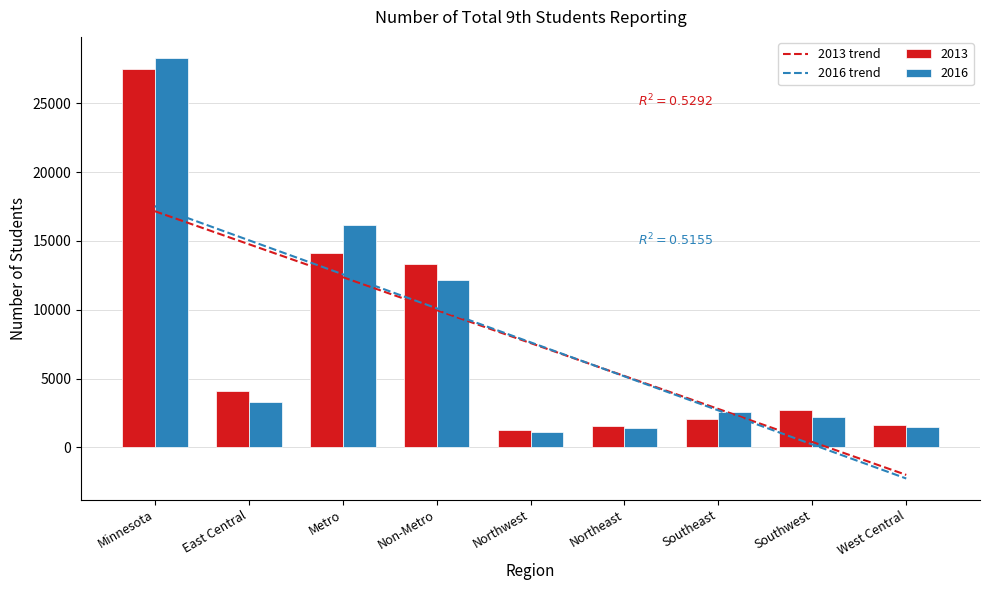

At which label does 2013 reach its peak?

Minnesota